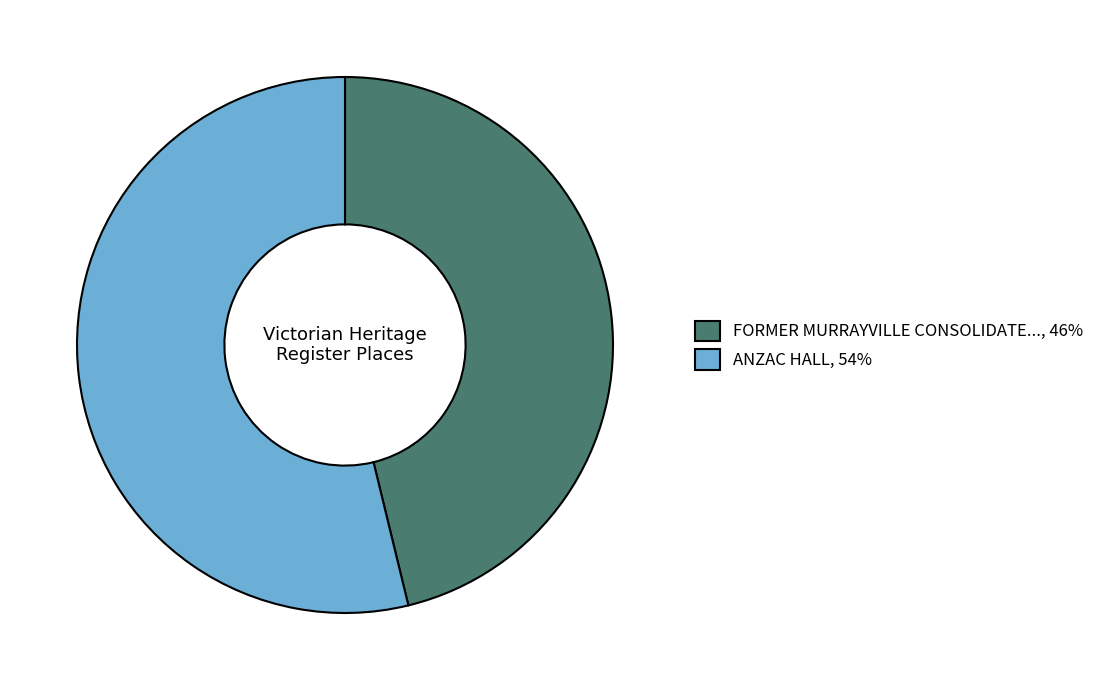

What is the ratio of the value at ANZAC HALL, 54% to the value at FORMER MURRAYVILLE CONSOLIDATE..., 46%?

1.2